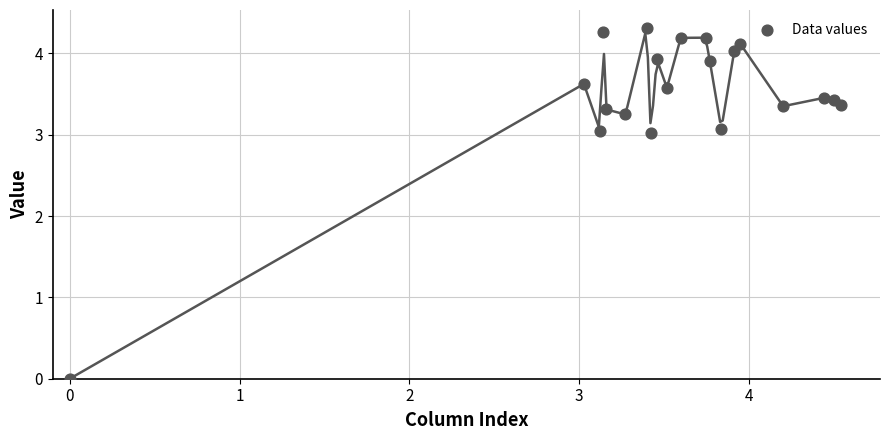

What is the range of X values (max minus min)?

4.5